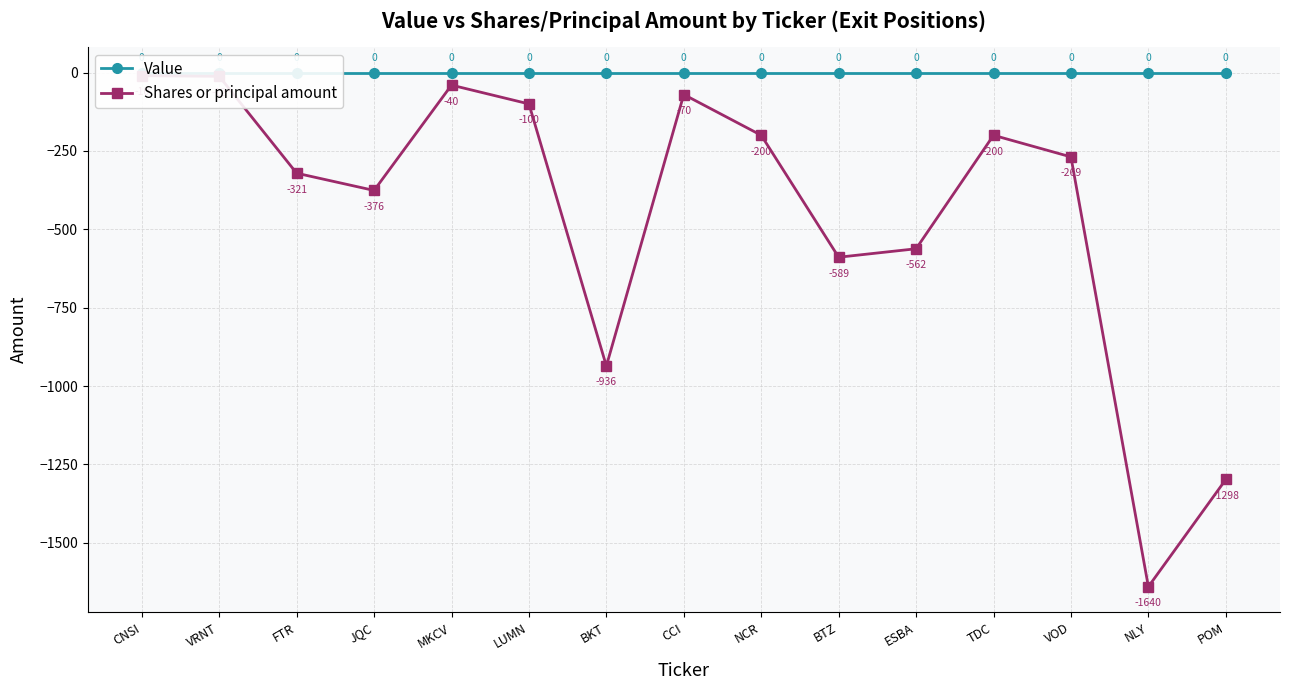

What is the spread (max minus min) of values at TDC?

200